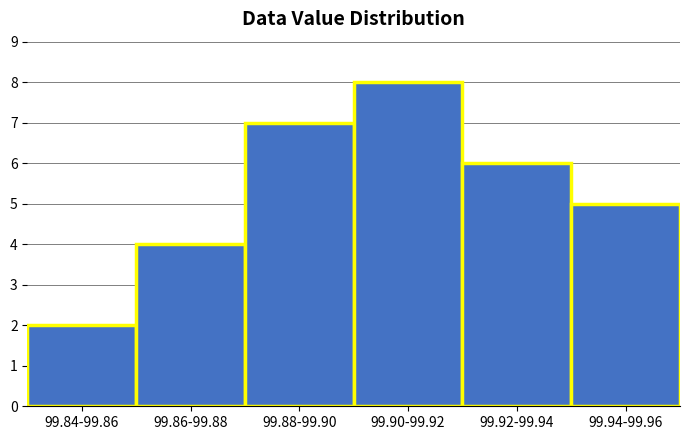

Reading left to right, extract all data points from this chart.

2	4	7	8	6	5